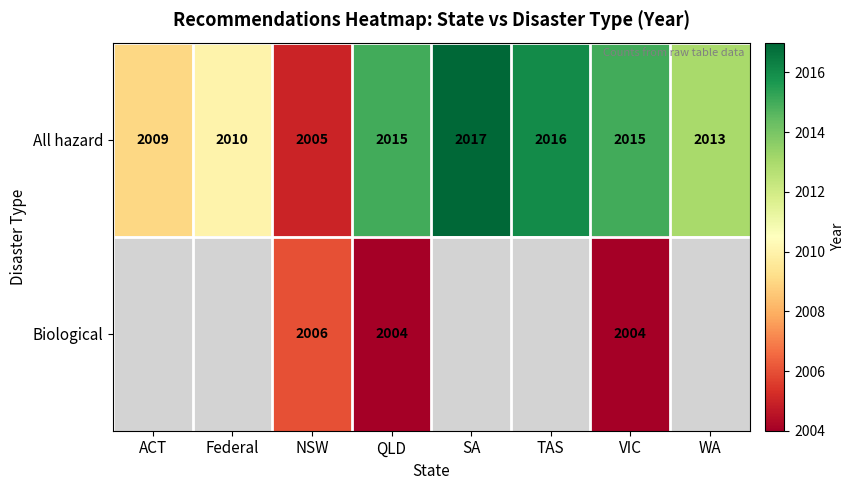

Which category has the highest value in the All hazard series?

SA